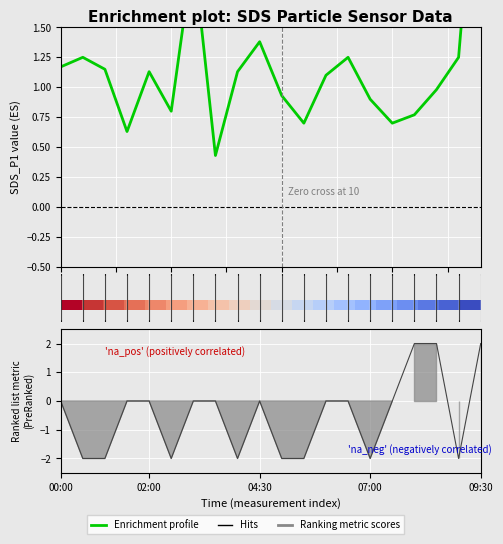

How many data points does each series have?

20